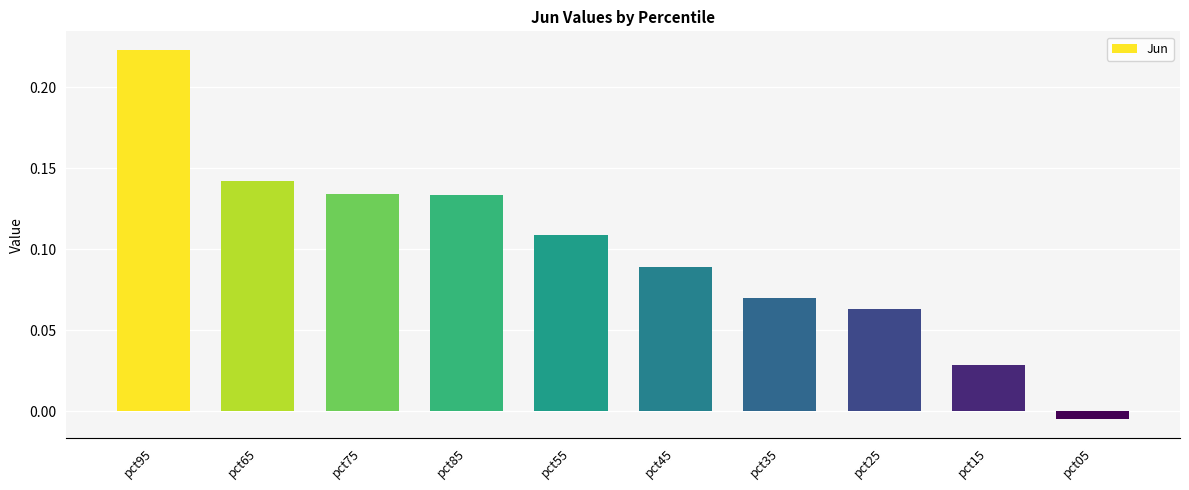

What is the label of the 4th bar from the left?

pct85